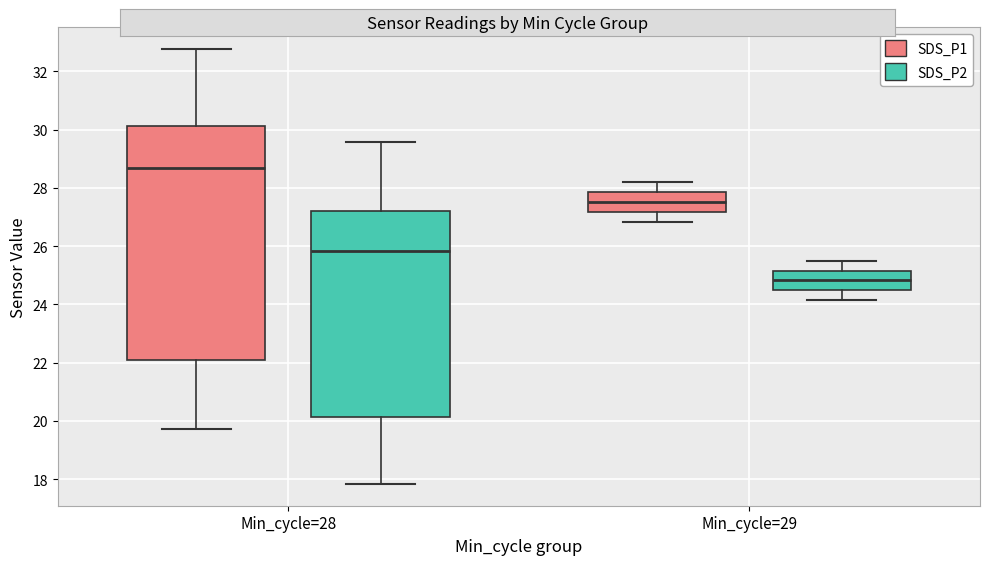

Which box's median line is the highest?

Min_cycle=28 (SDS_P1)